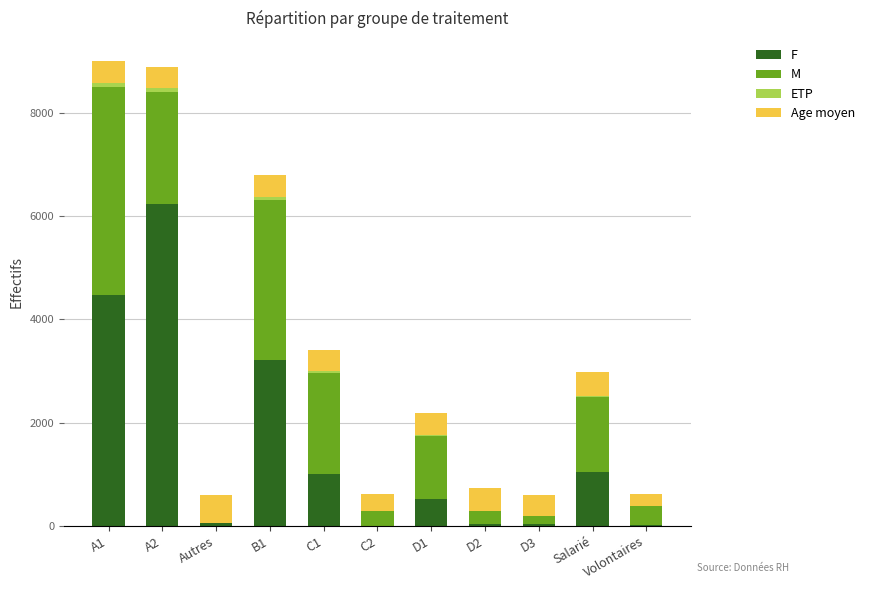

At which label does F reach its peak?

A2